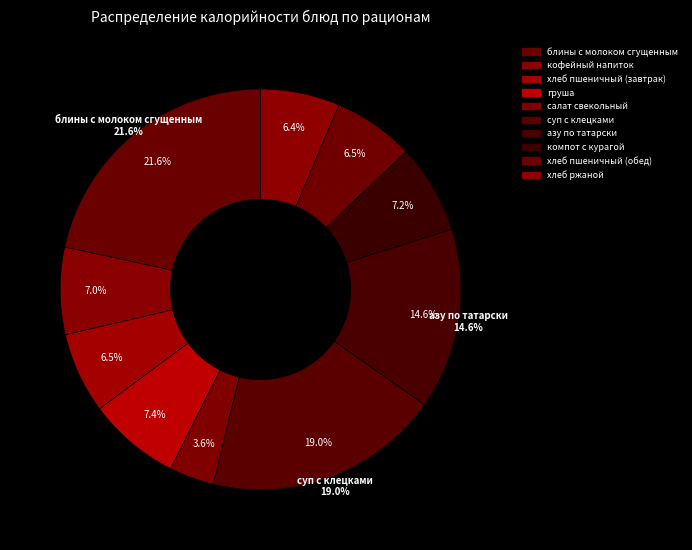

To the nearest percent, what is the combined percentage of кофейный напиток and азу по татарски?

22%